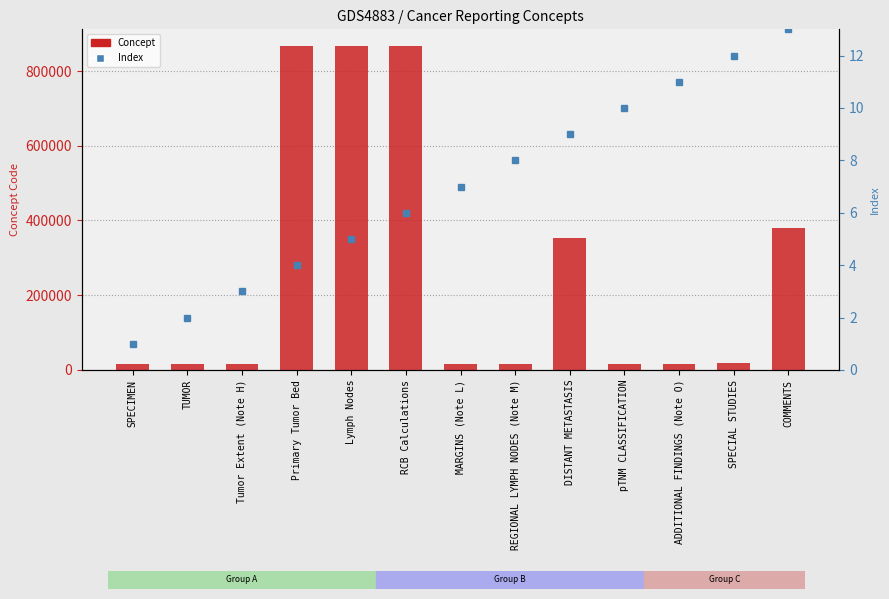

What is the smallest value displayed?

16182.1